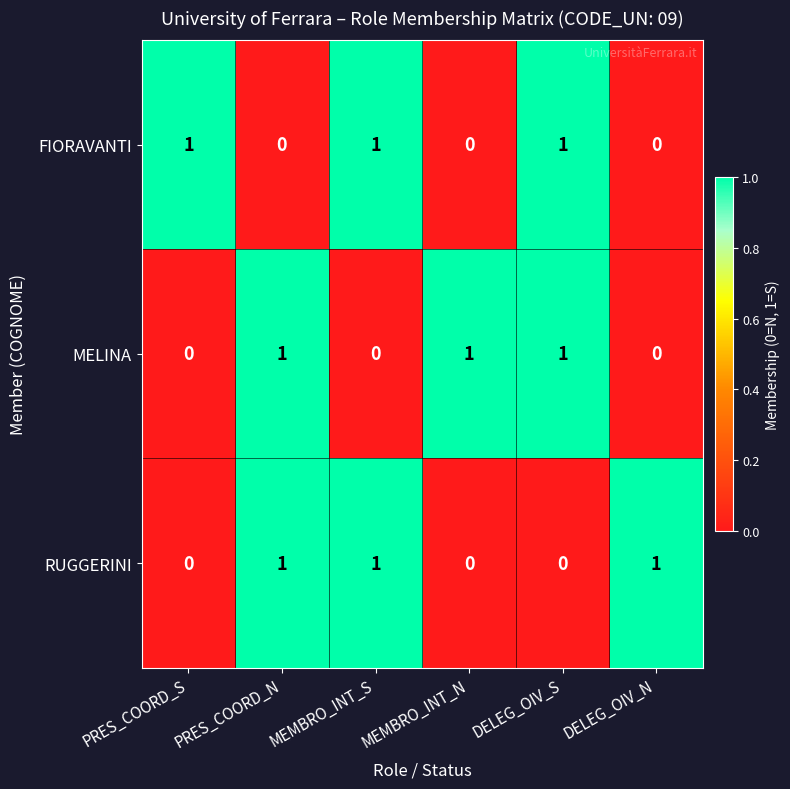

What is the spread (max minus min) of values at PRES_COORD_N?

1